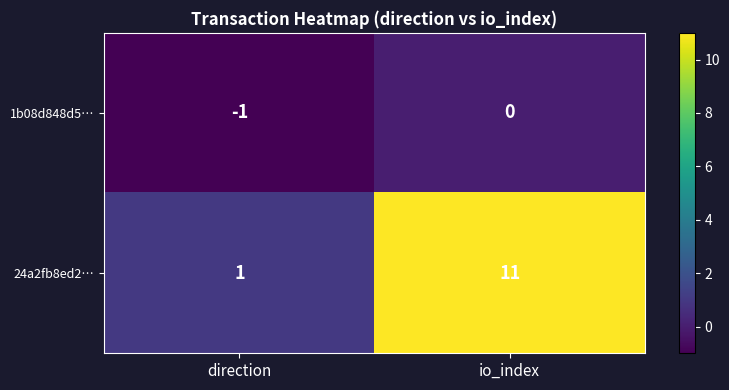

At which category does the chart reach its peak across all series?

io_index